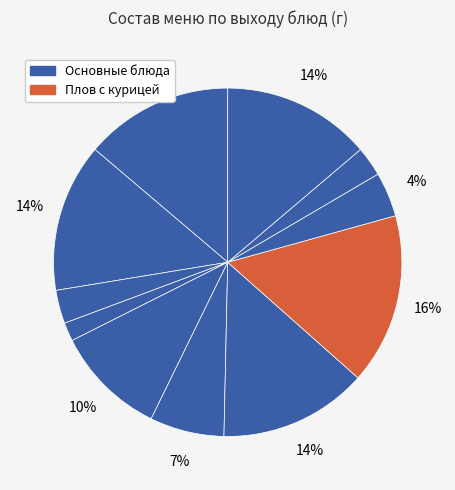

How many segments does this pie chart have?

11